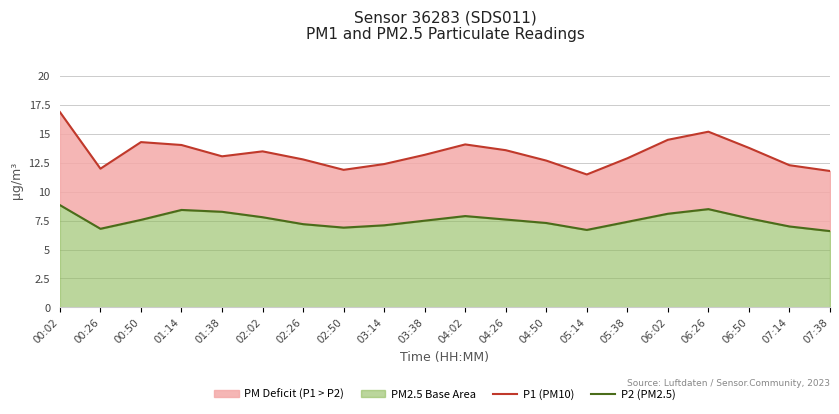

Reading left to right, list all the values displayed in this chart.

P1 (PM10): 16.9	12.0	14.3	14.1	13.1	13.5	12.8	11.9	12.4	13.2	14.1	13.6	12.7	11.5	12.9	14.5	15.2	13.8	12.3	11.8
P2 (PM2.5): 8.8	6.8	7.6	8.4	8.3	7.8	7.2	6.9	7.1	7.5	7.9	7.6	7.3	6.7	7.4	8.1	8.5	7.7	7.0	6.6